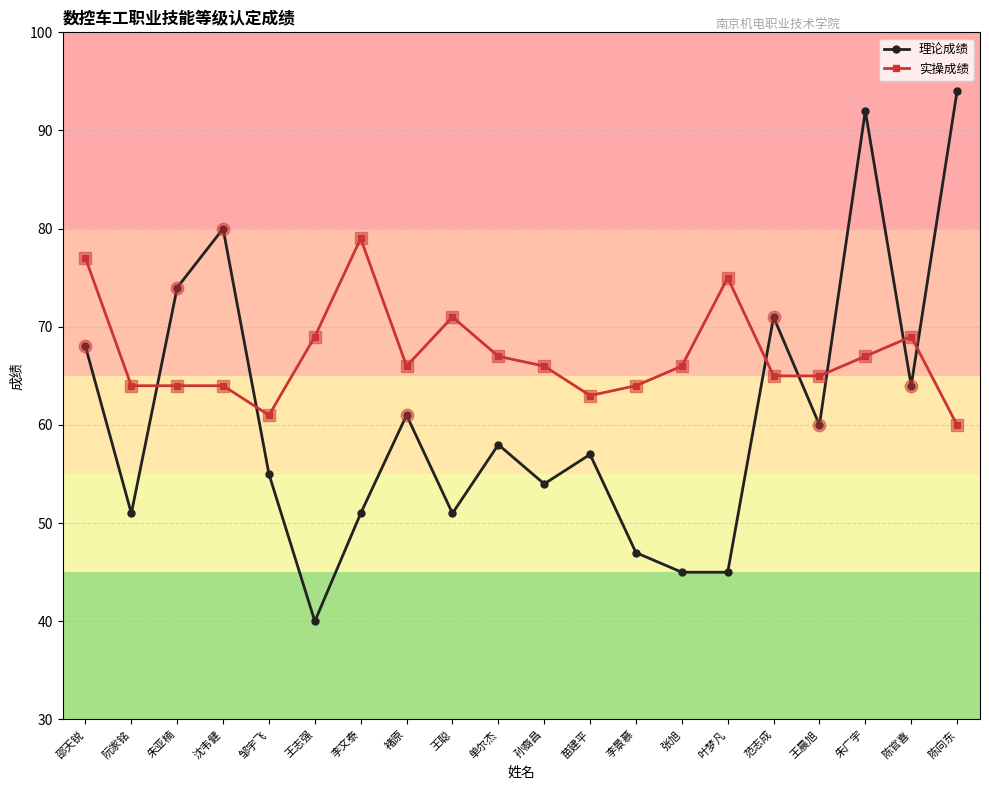

Which label corresponds to the smallest value in the chart?

王志强